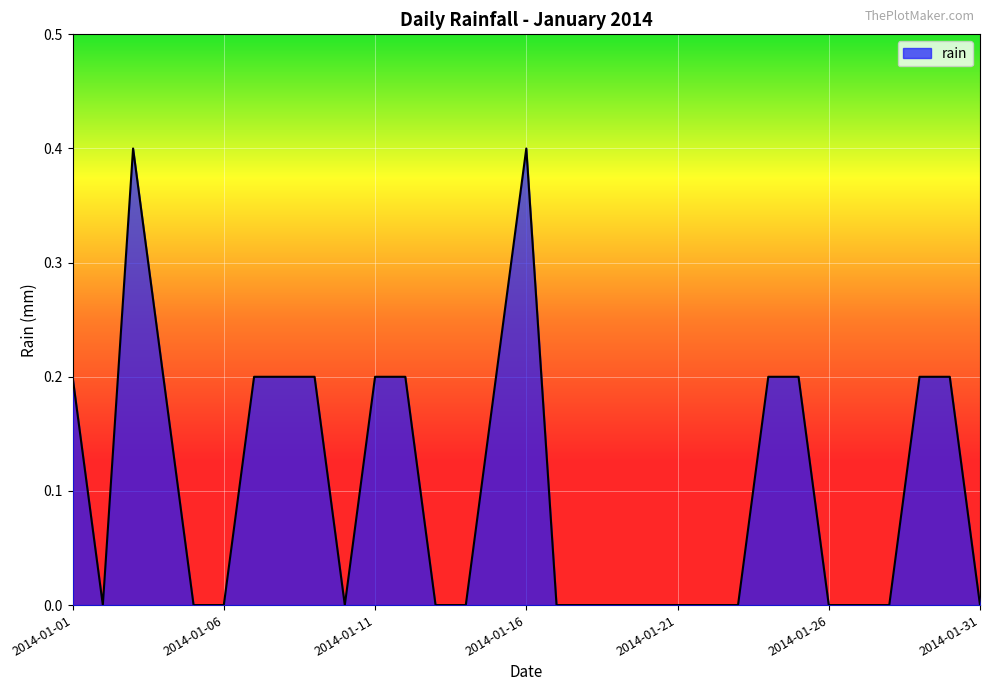

What is the maximum value shown in the chart?

0.4